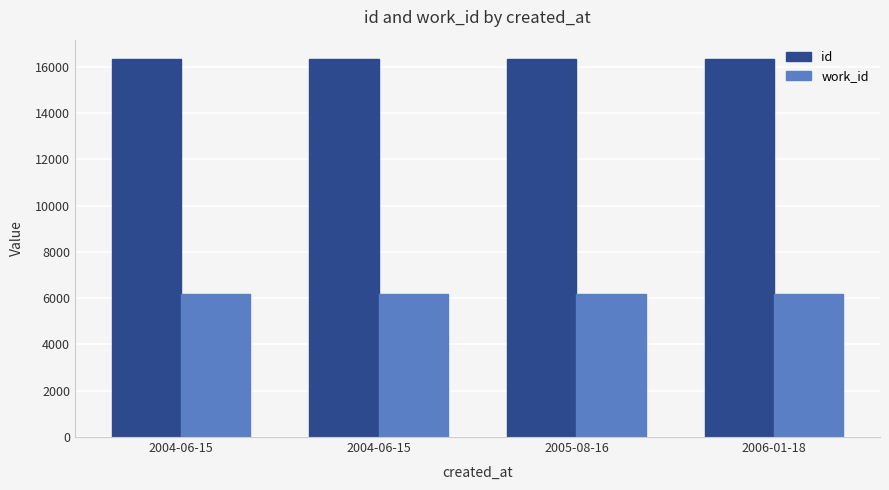

How many bars are there in total?

8